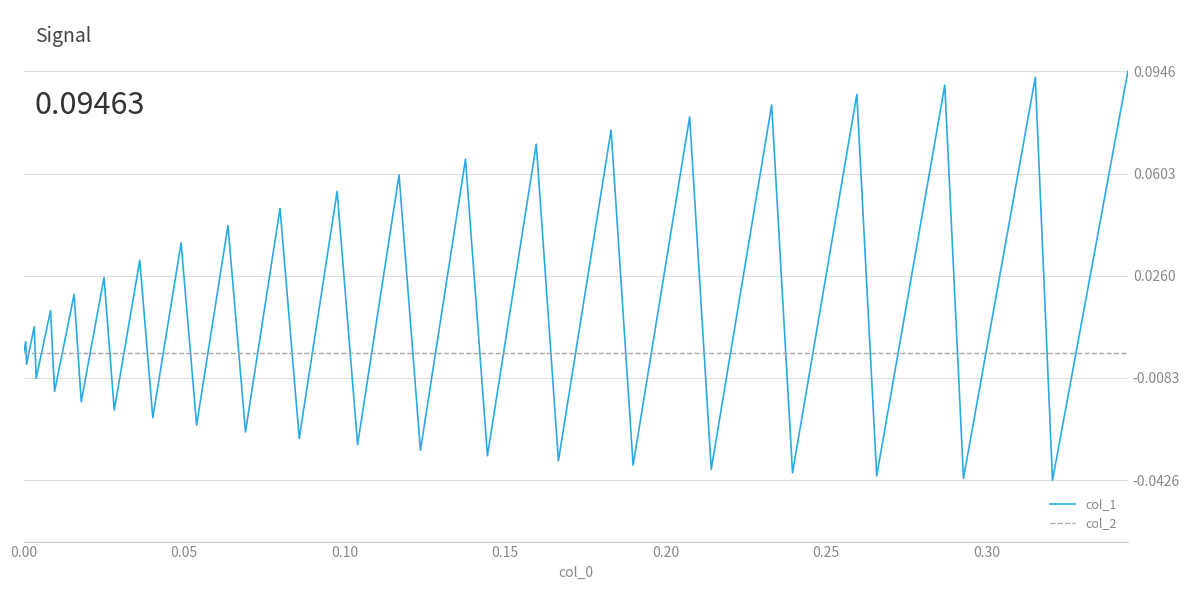

Which series has the largest total across all categories?

col_1